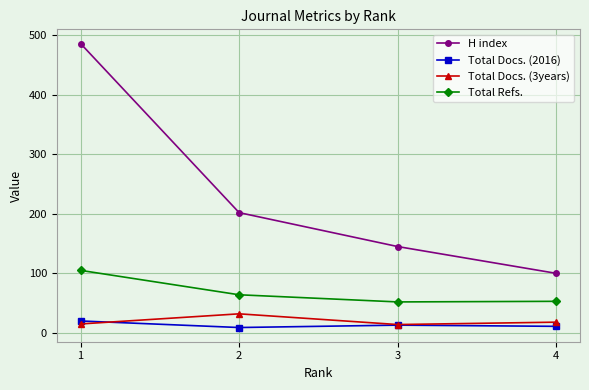

True or false: H index has more than 2 interior local peaks.

False